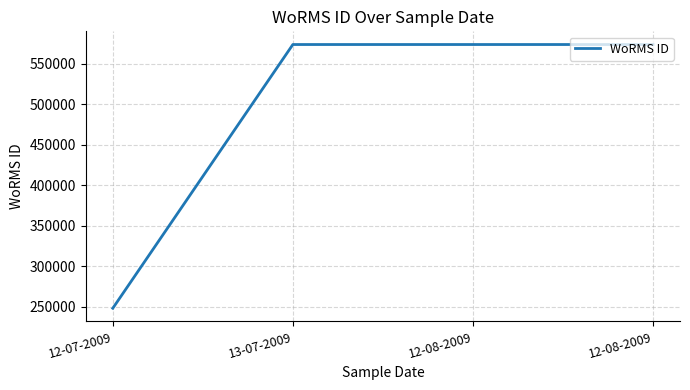

Which has a higher value, 12-08-2009 or 12-08-2009?

12-08-2009